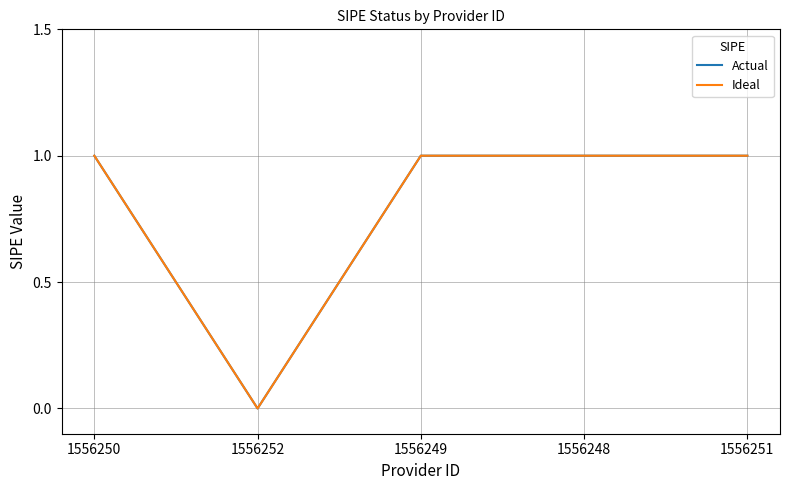

What position from the left is 1556250?

1